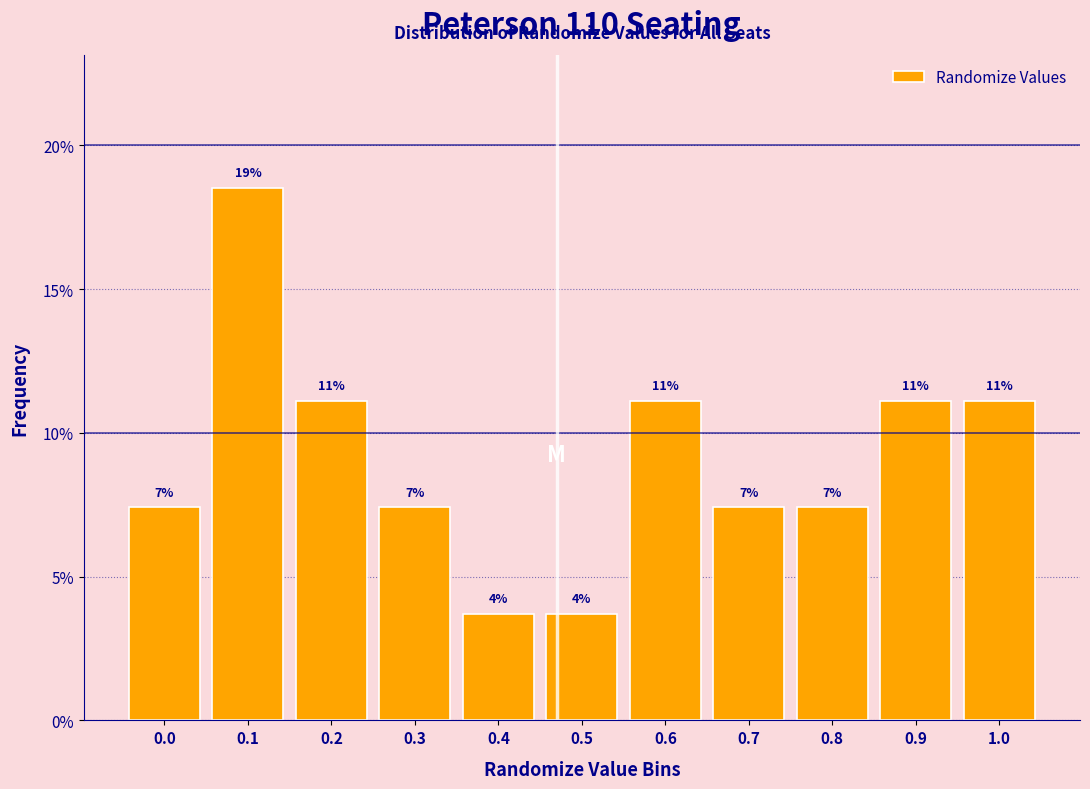

How many bars are there in total?

11